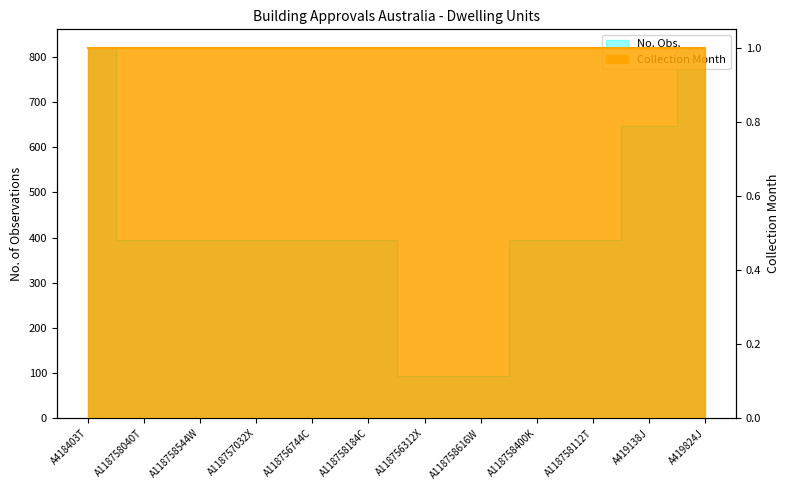

Does the chart display data point markers on the line(s)?

No